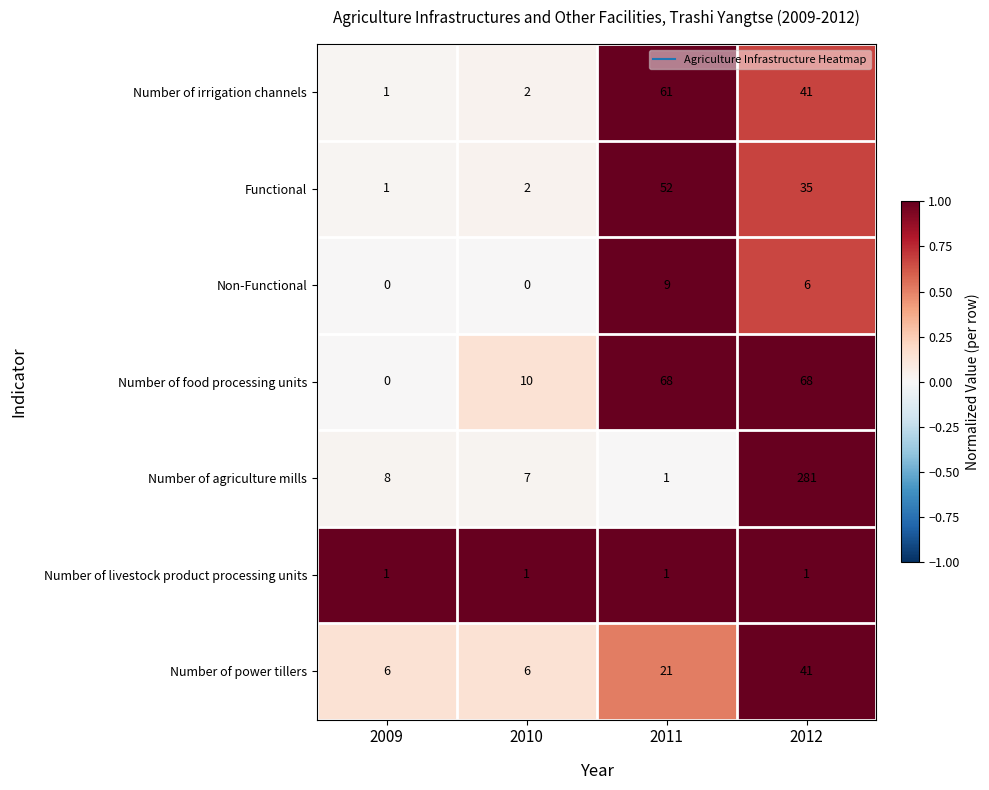

Count the number of categories in the chart.

4